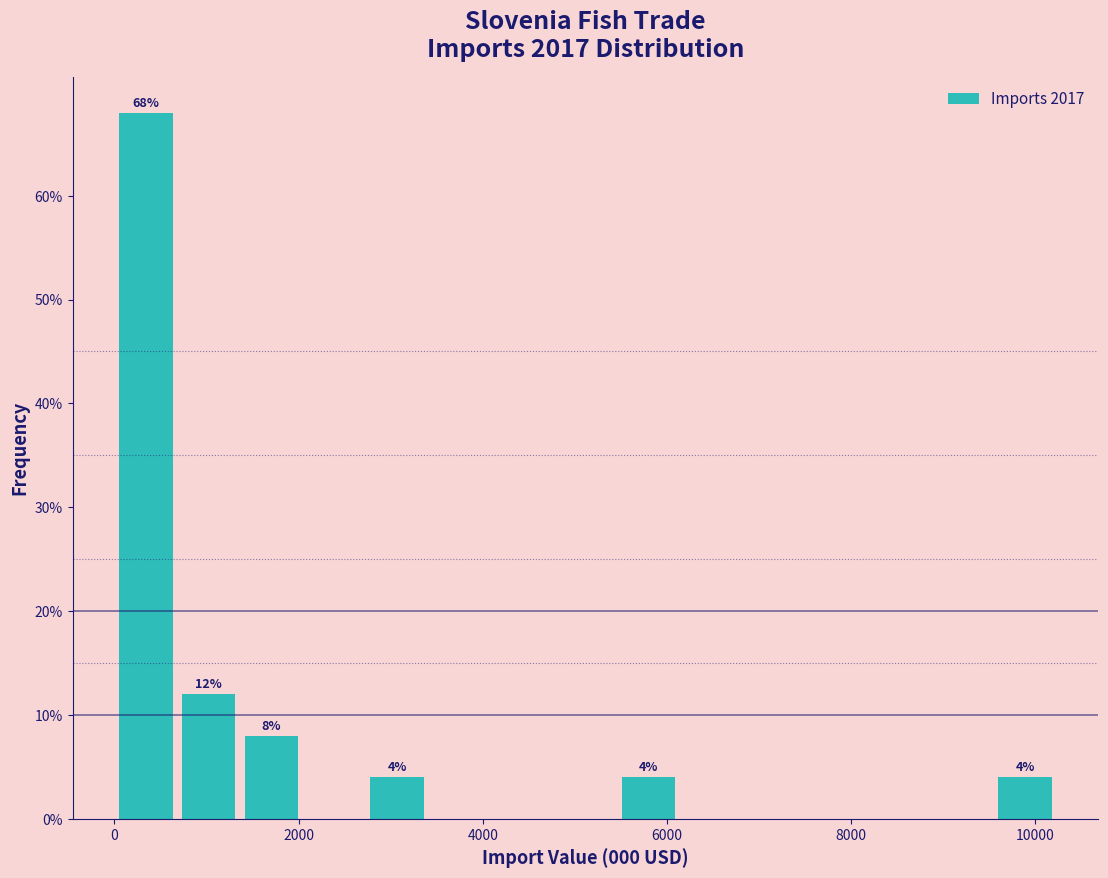

Around what value on the x-axis is the tallest bar? Give the approximate position of its centre, as read against the axis.

400